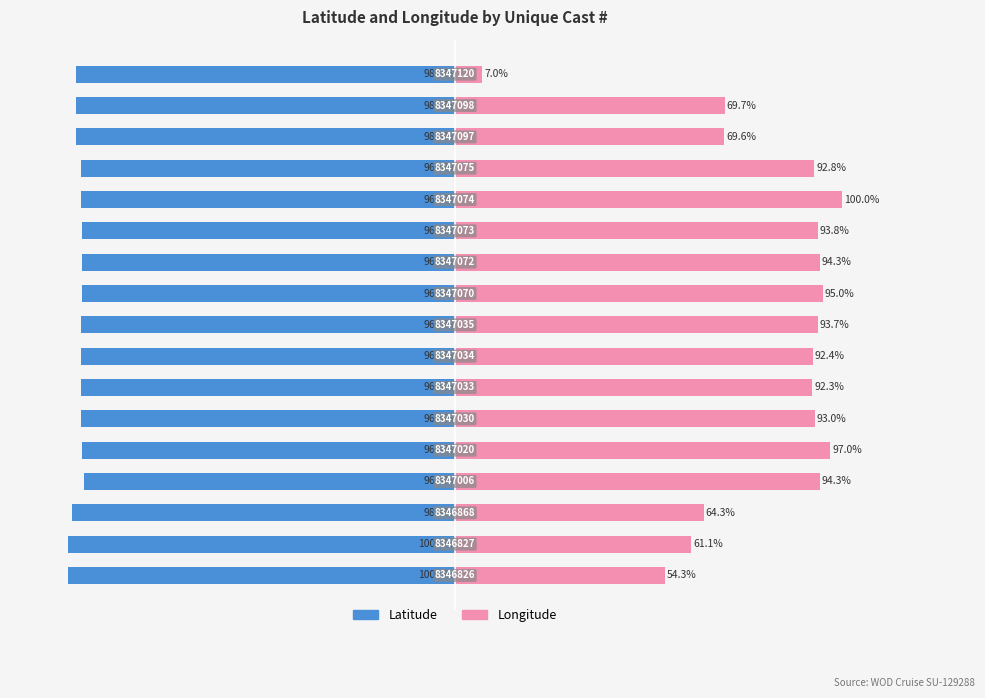

Reading left to right, extract all data points from this chart.

Latitude: 0=-100.0	1=-100.0	2=-98.9	3=-96.0	4=-96.4	5=-96.6	6=-96.6	7=-96.6	8=-96.6	9=-96.5	10=-96.5	11=-96.5	12=-96.6	13=-96.6	14=-98.0	15=-98.0	16=-98.0
Longitude: 0=54.3	1=61.1	2=64.3	3=94.3	4=97.0	5=93.0	6=92.3	7=92.4	8=93.7	9=95.0	10=94.3	11=93.8	12=100.0	13=92.8	14=69.6	15=69.7	16=7.0